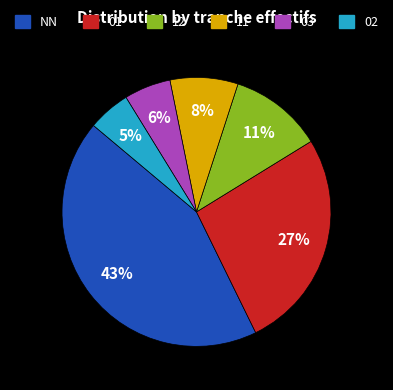

Which category has the biggest portion of the pie?

NN